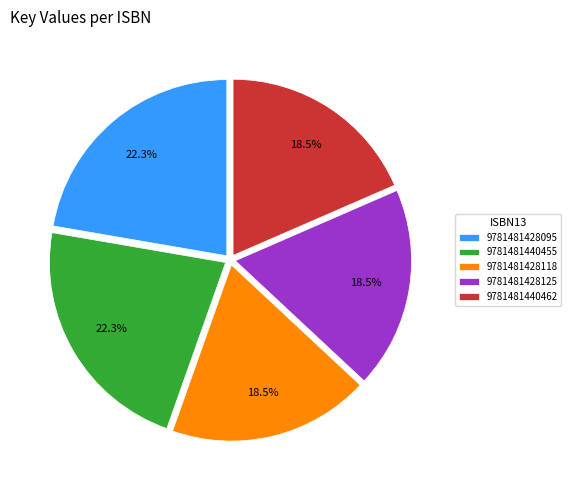

Between 9781481428118 and 9781481428095, which is larger?

9781481428095